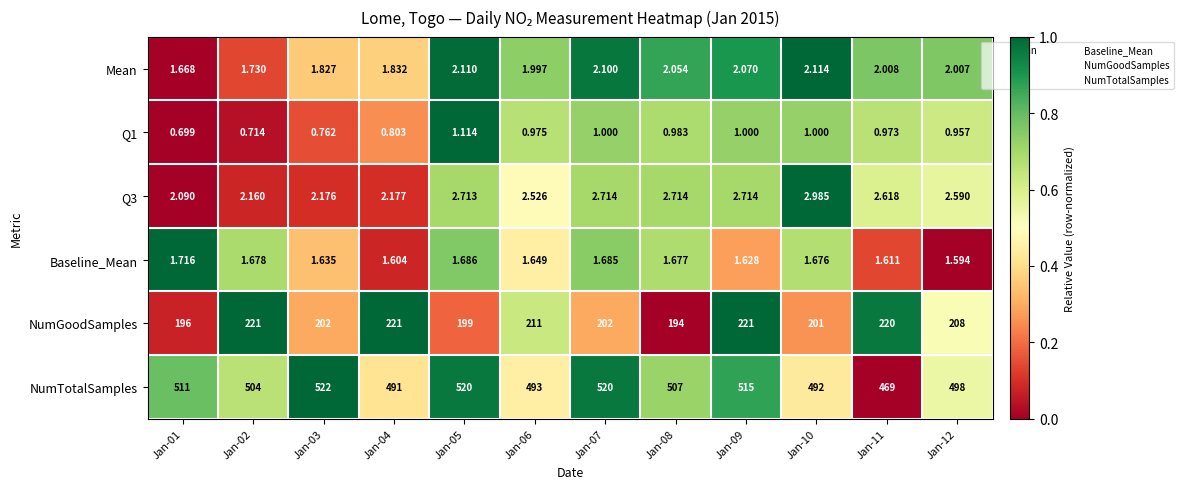

Which series has the widest spread of values?

NumTotalSamples